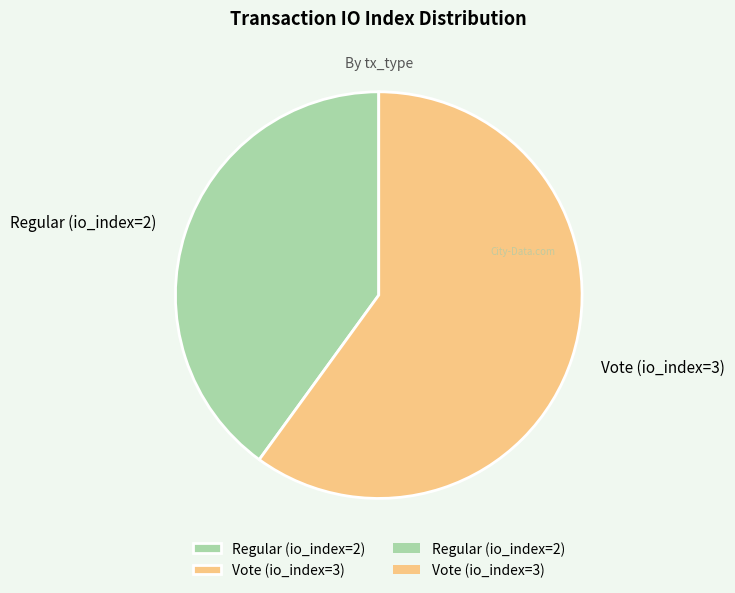

True or false: Vote (io_index=3) accounts for 50% of the total.

False